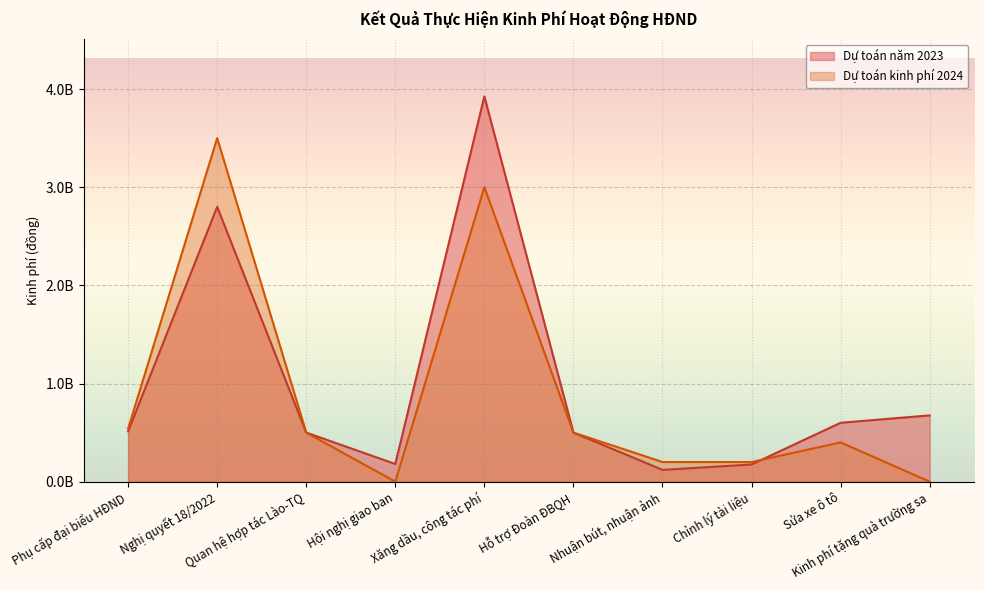

Is it true that Dự toán kinh phí 2024 equals -1.5 at Kinh phí tặng quà trường sa?

False